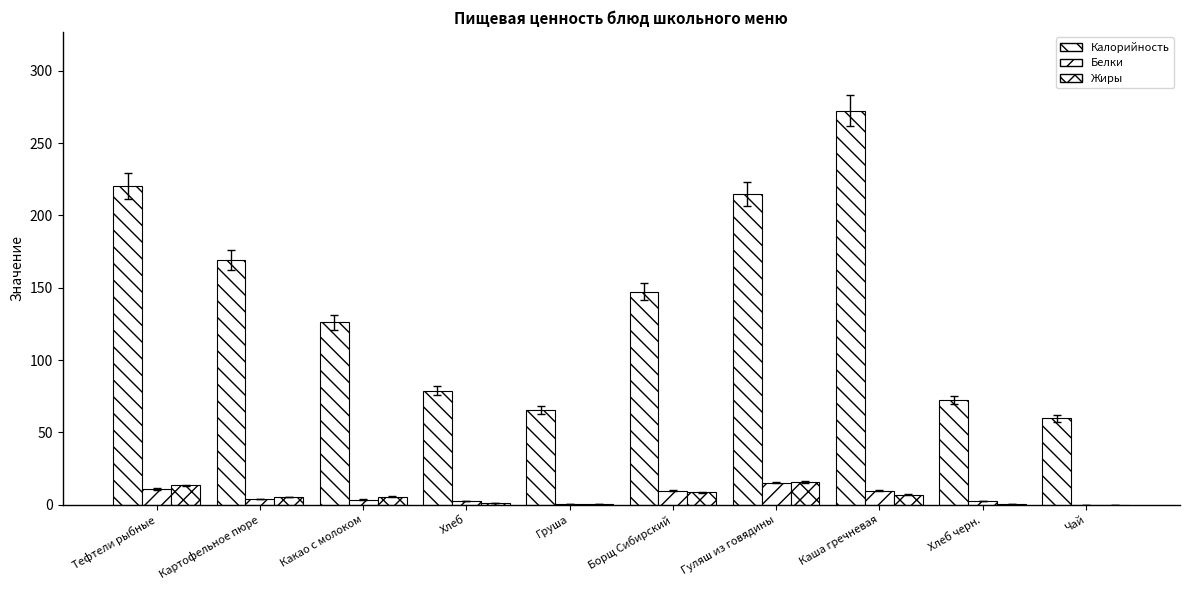

Rank the series at Хлеб from lowest to highest value.

Жиры, Белки, Калорийность